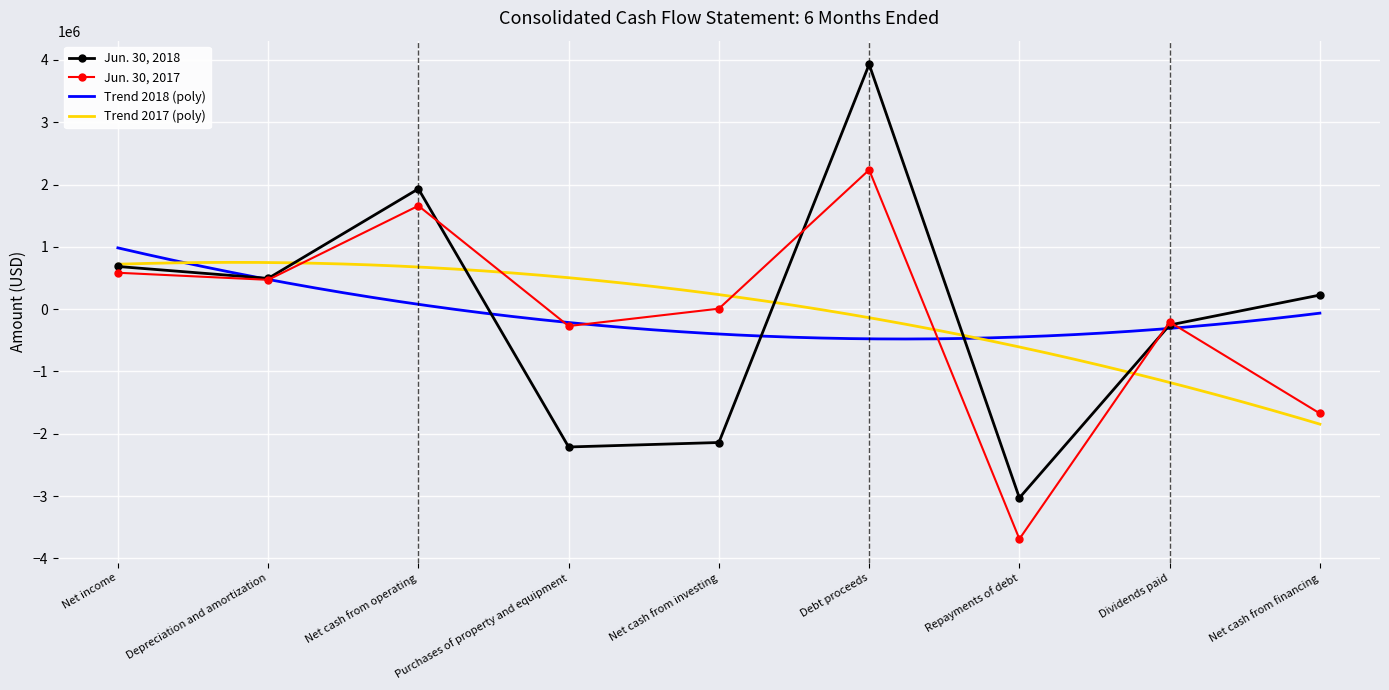

Which has a higher value, Net cash from investing or Net cash from operating?

Net cash from operating